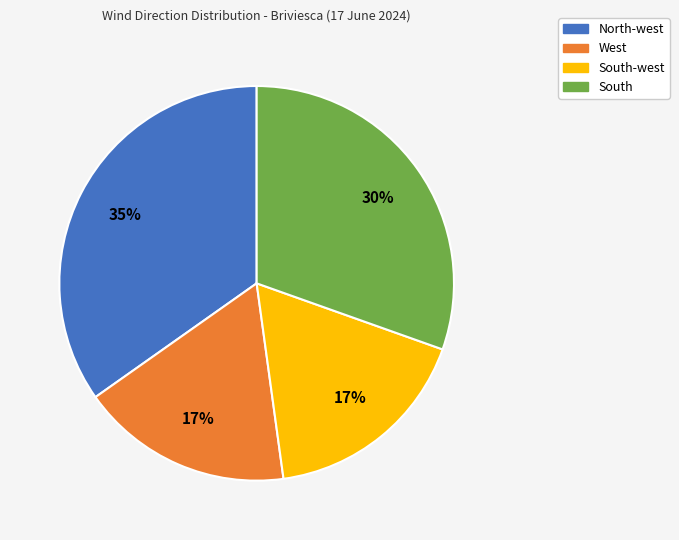

To the nearest percent, what is the average slice percentage?

25%